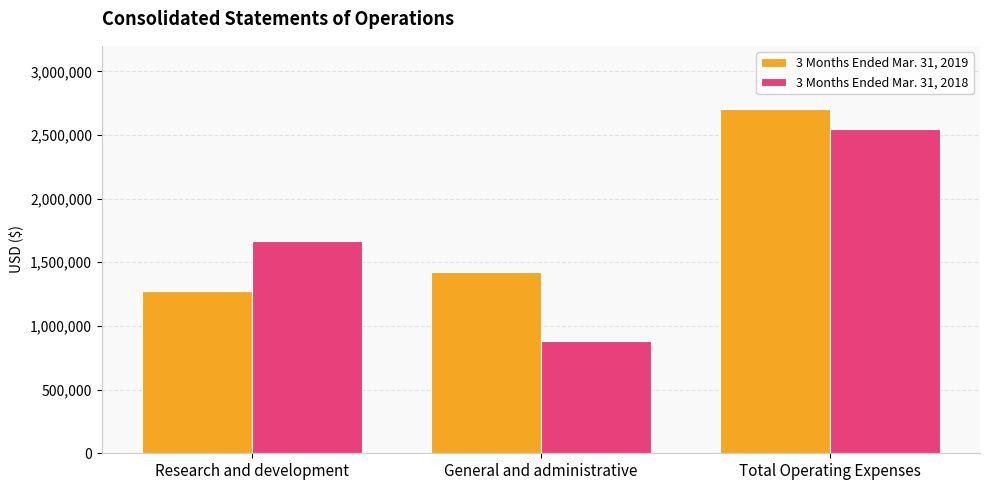

Count the number of categories in the chart.

3